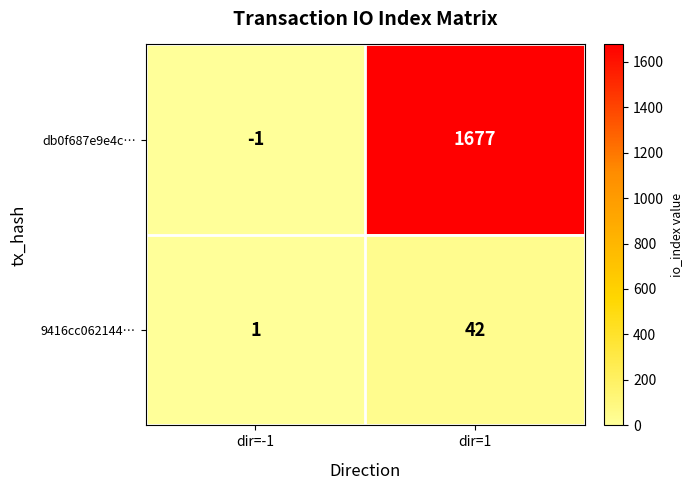

Which category has the highest value across all series?

dir=1